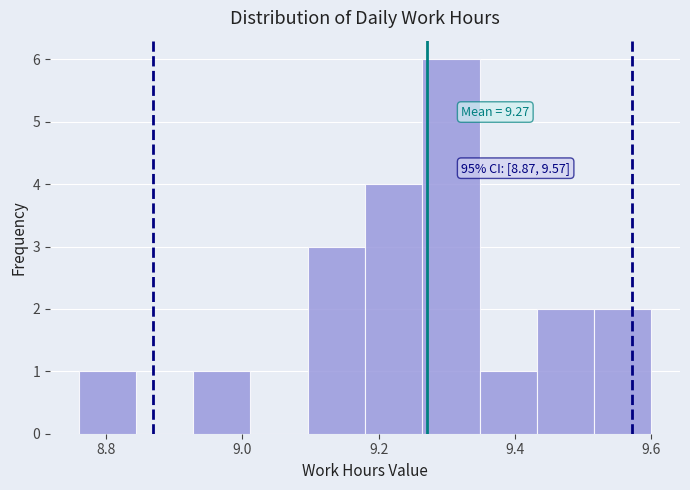

Over which range of the x-axis is the bar tallest?

9.264 to 9.348